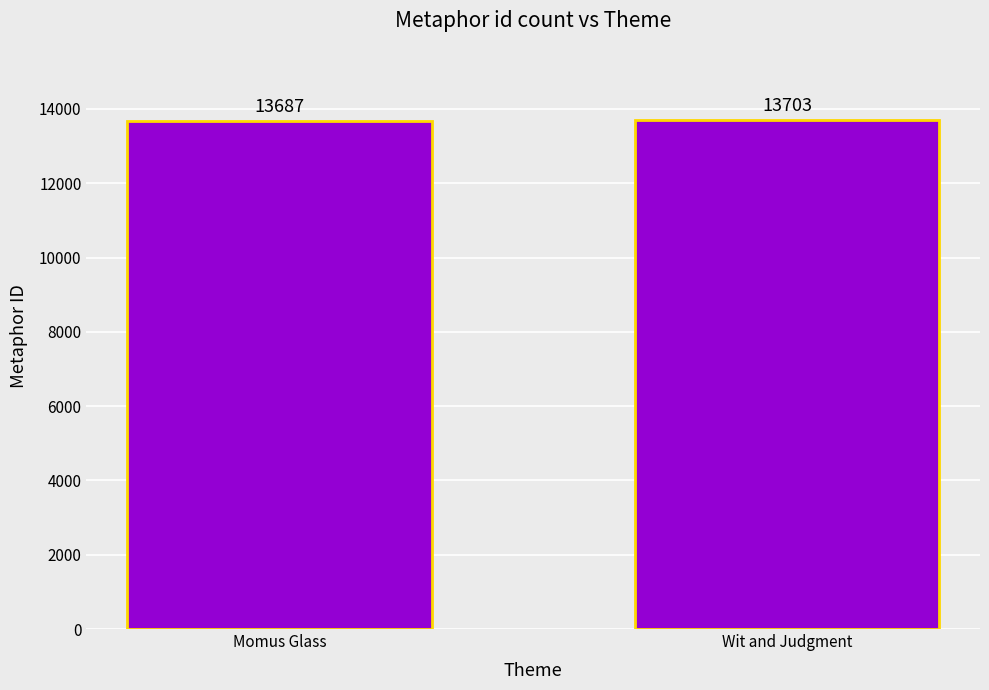

What is the change in value from Momus Glass to Wit and Judgment?

+16